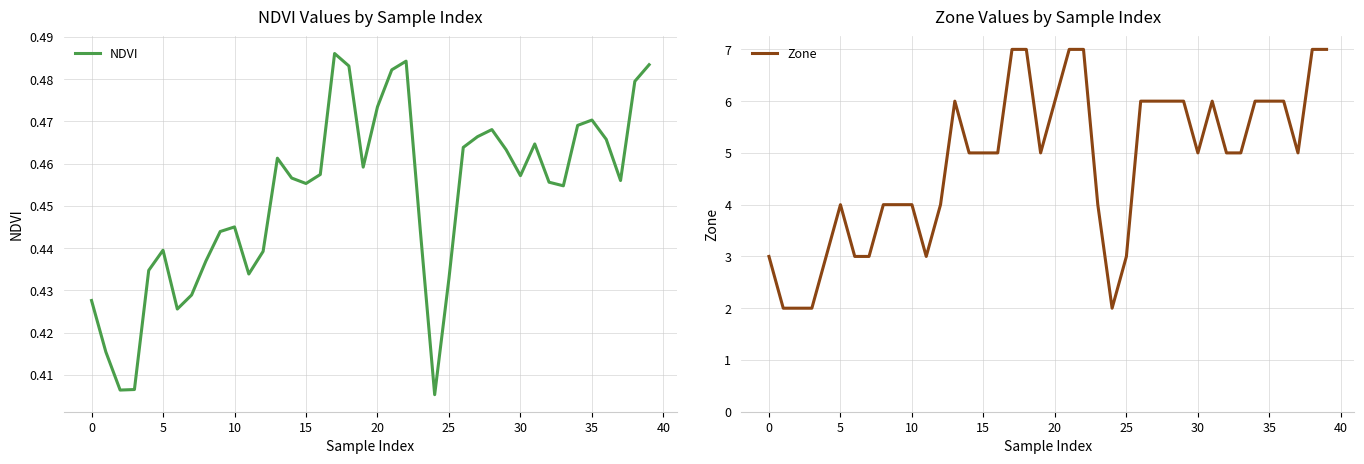

What is the maximum value for Zone?

7